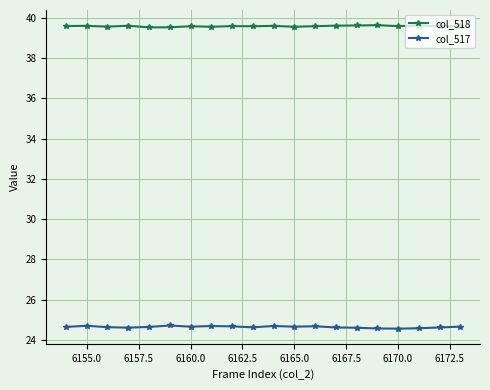

True or false: col_517 has more than 2 interior local peaks.

True